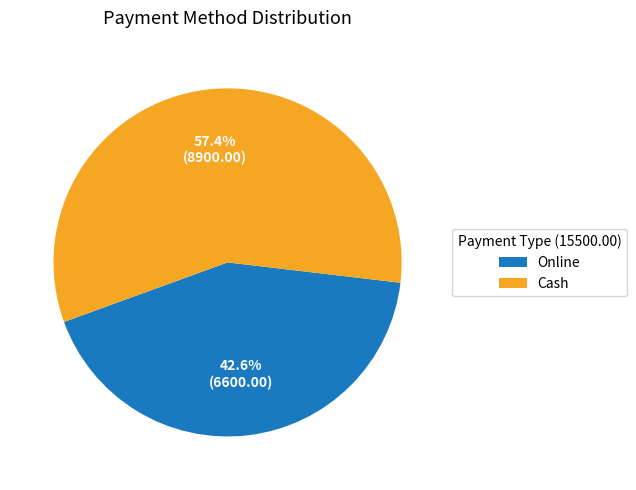

Count the number of slices in the pie.

2